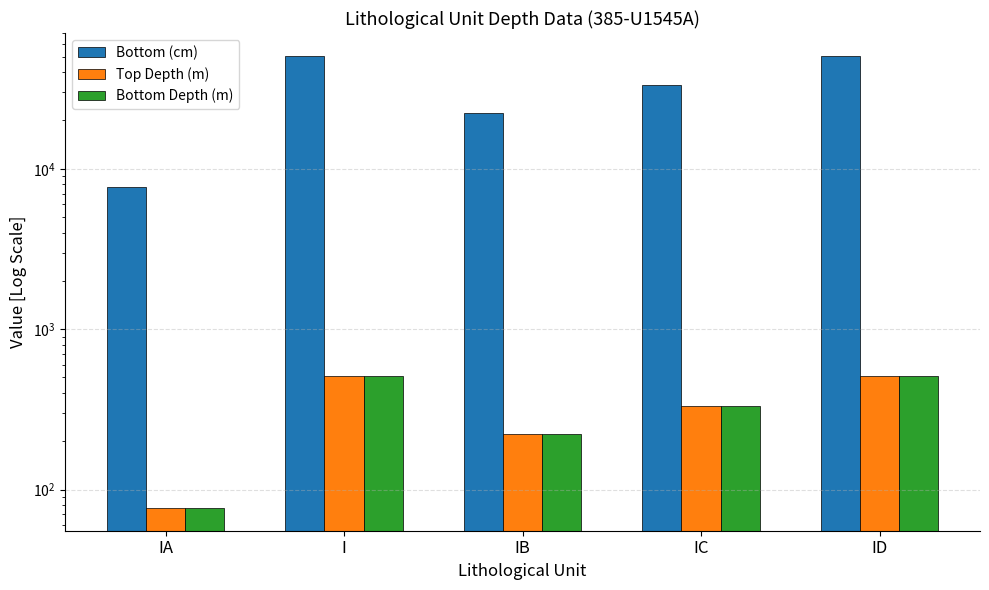

What is the label of the 4th bar from the right?

I